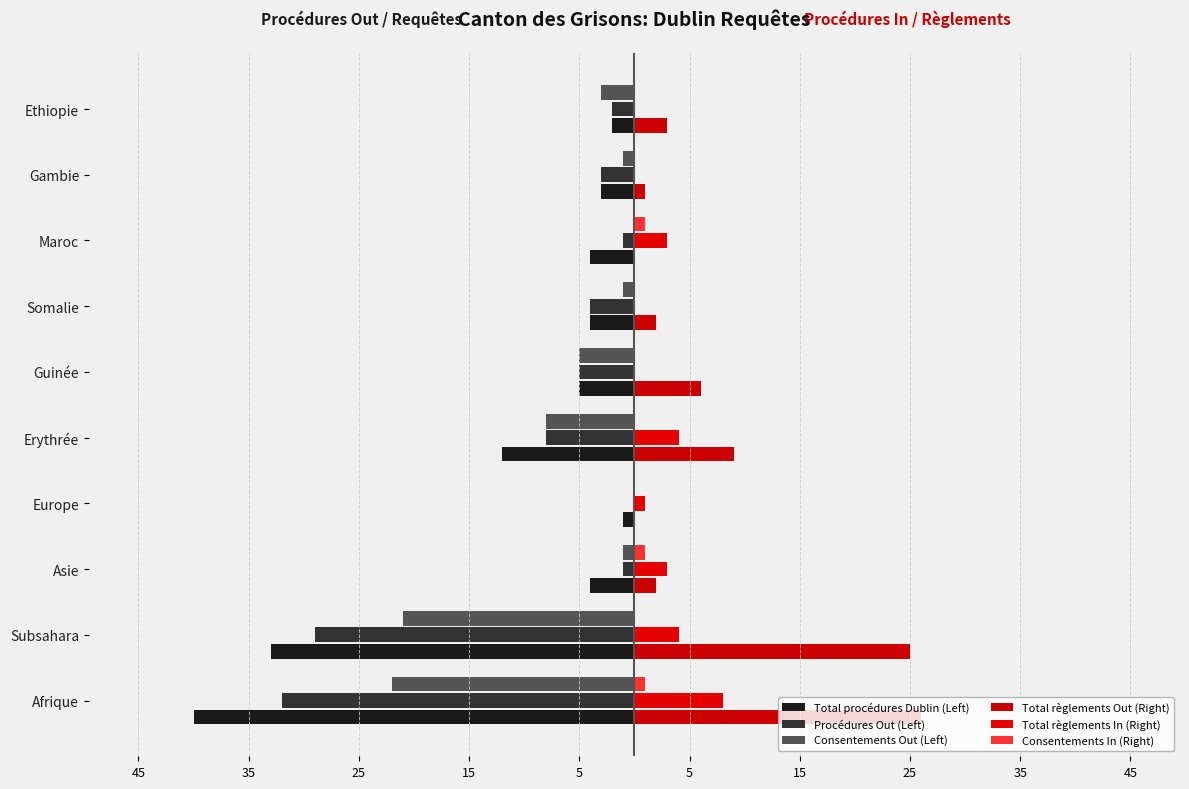

How many data points in Procédures Out (Left) are less than -3?

5